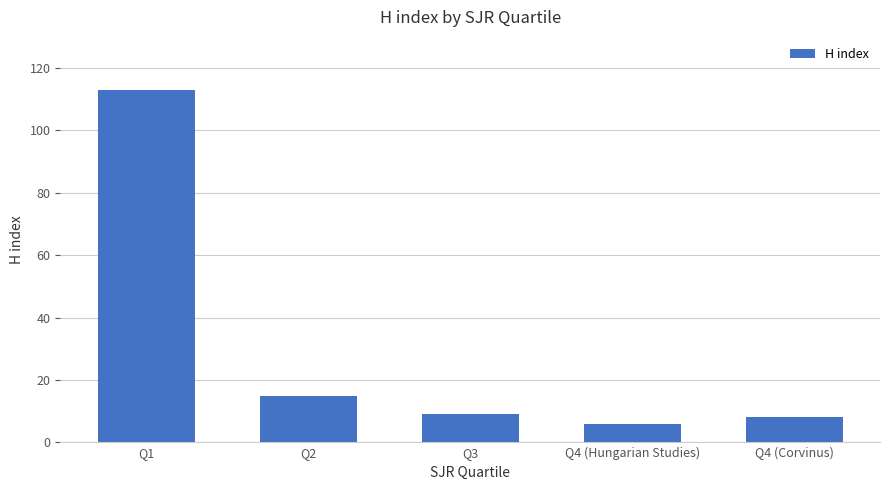

What is the difference between the second highest and second lowest values?

7